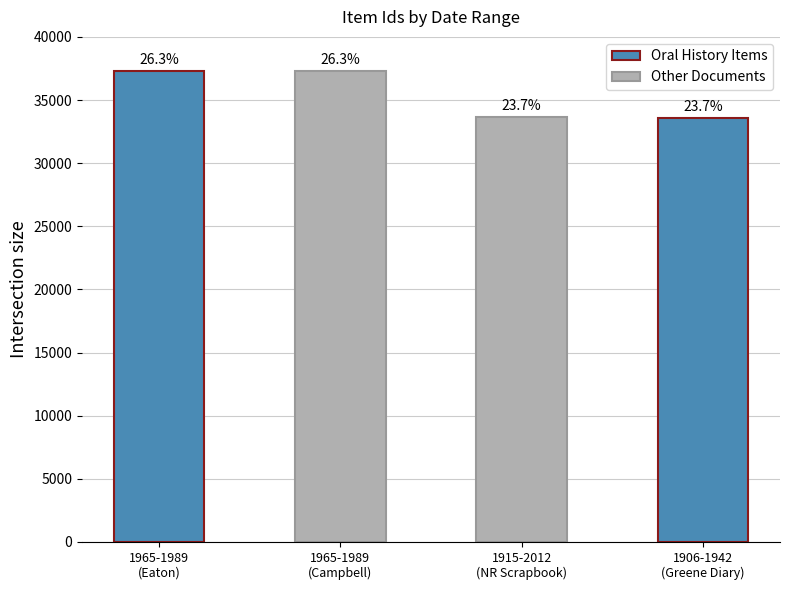

What is the approximate value at 1915-2012, to the nearest 100?

33700